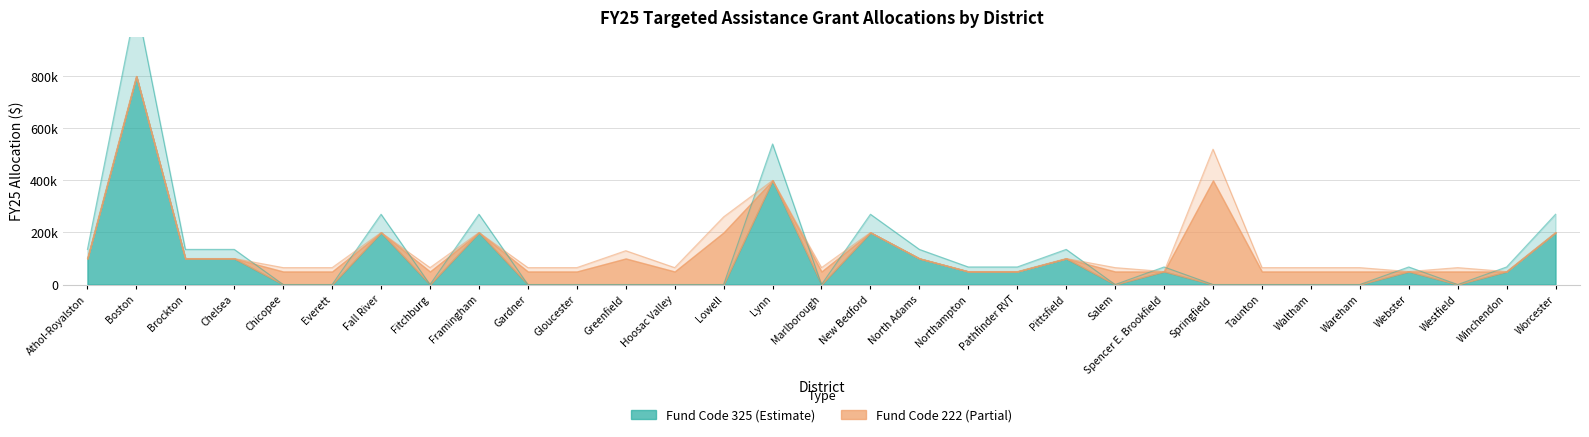

Reading left to right, what are all the values shown in this chart?

Athol-Royalston=135000	Boston=1080000	Brockton=135000	Chelsea=135000	Chicopee=0	Everett=0	Fall River=270000	Fitchburg=0	Framingham=270000	Gardner=0	Gloucester=0	Greenfield=0	Hoosac Valley=0	Lowell=0	Lynn=540000	Marlborough=0	New Bedford=270000	North Adams=135000	Northampton=67500	Pathfinder RVT=67500	Pittsfield=135000	Salem=0	Spencer E. Brookfield=67500	Springfield=0	Taunton=0	Waltham=0	Wareham=0	Webster=67500	Westfield=0	Winchendon=67500	Worcester=270000